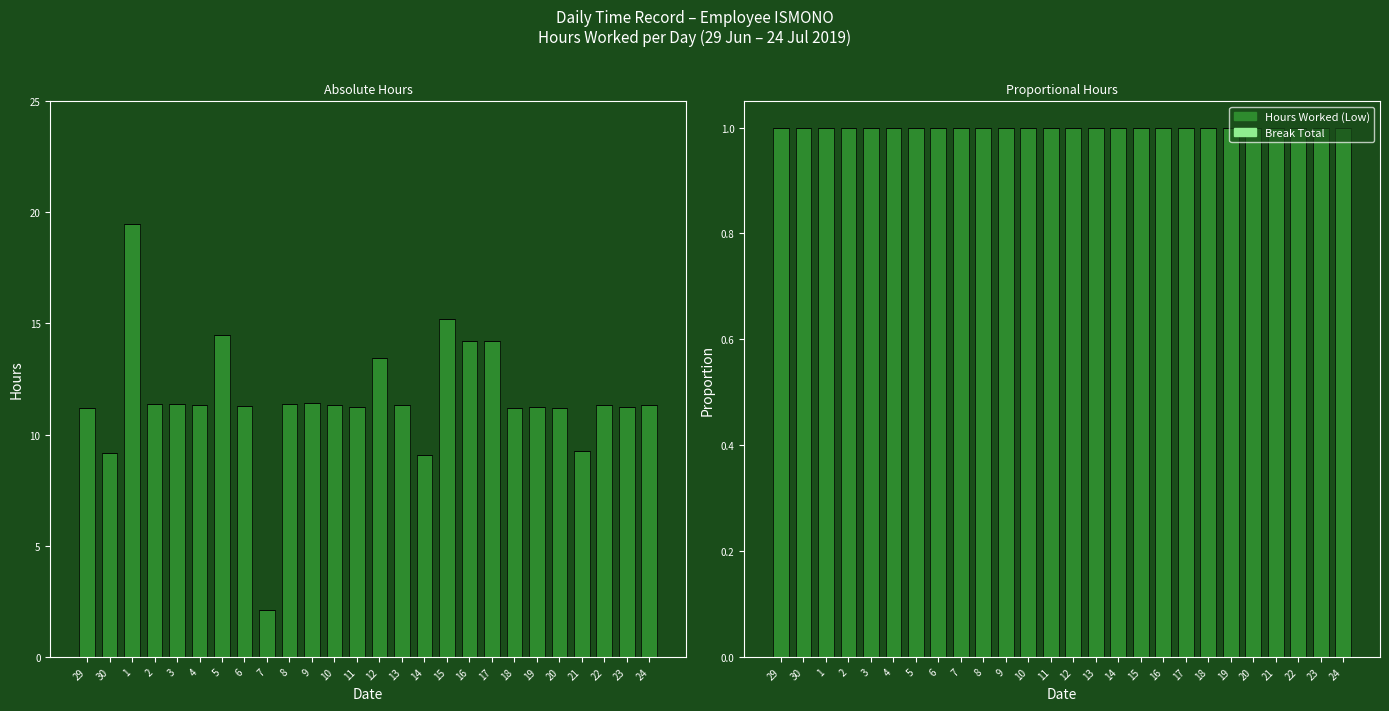

What value does the Hours Worked (Low) series have at 11?

1